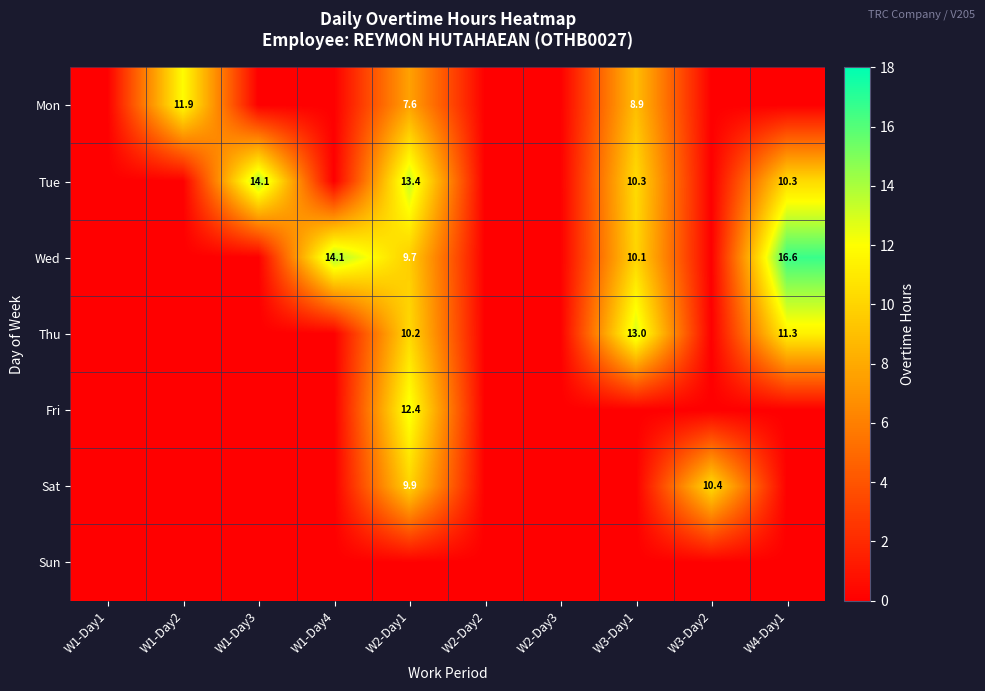

The Thu series shows 11.3 at W4-Day1. True or false?

True